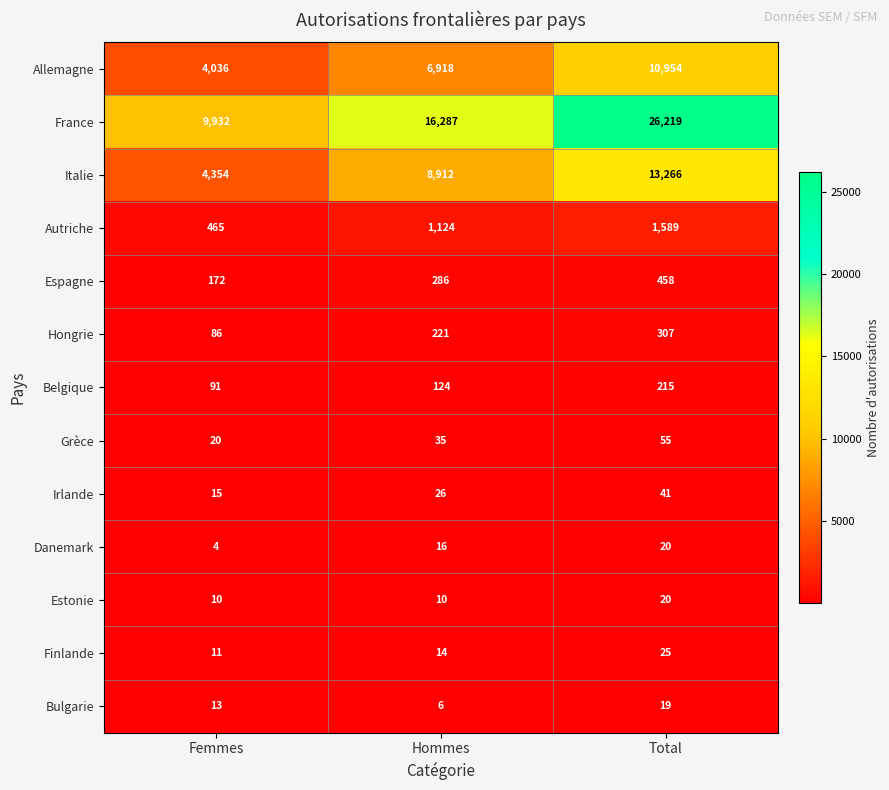

Is it true that Finlande equals 14 at Hommes?

True